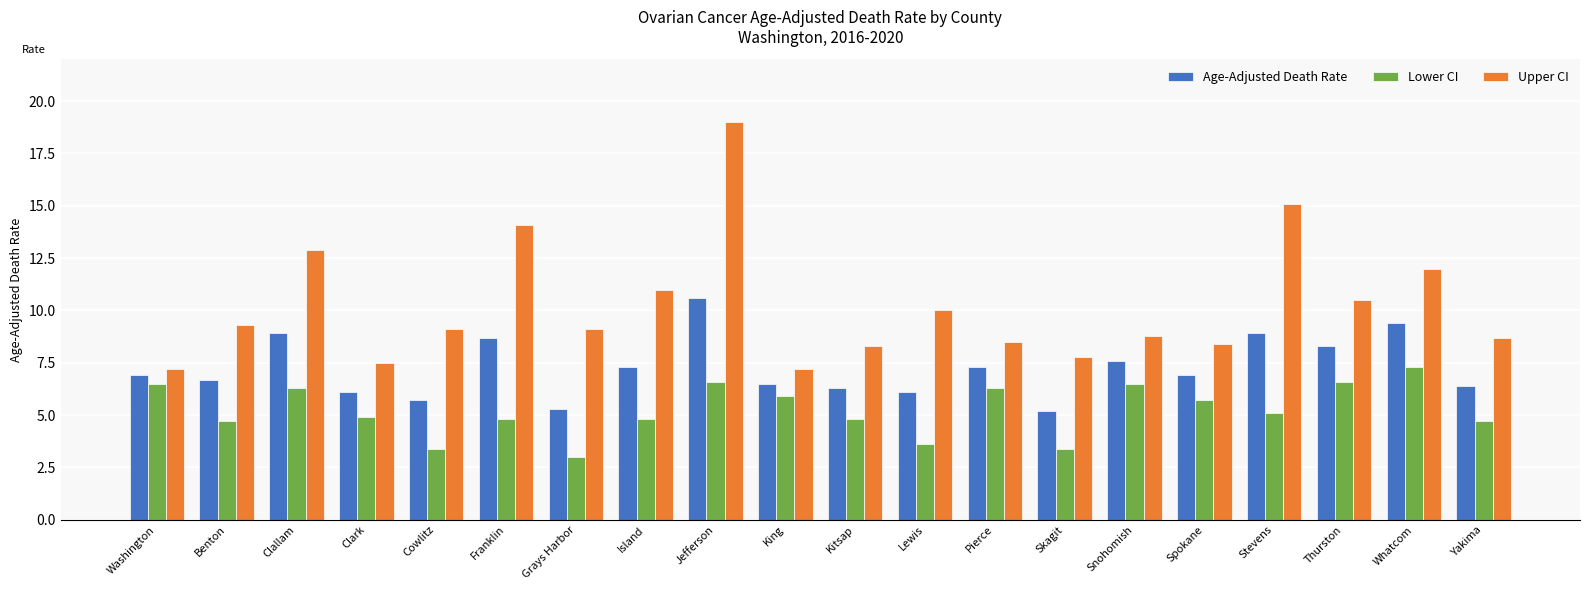

What position from the left is Cowlitz?

5